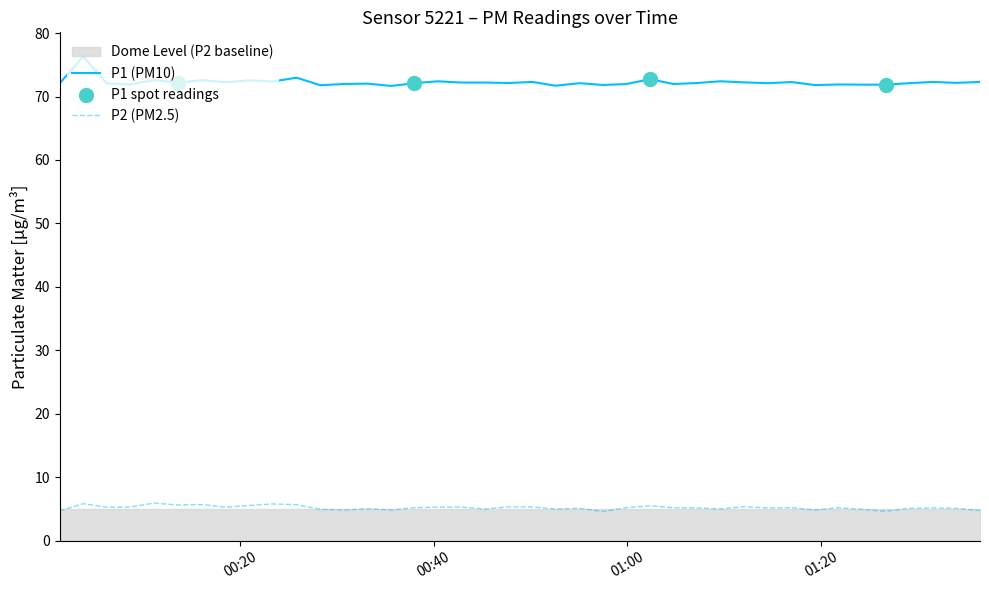

True or false: P1 (PM10) and P2 (PM2.5) cross at least once.

False